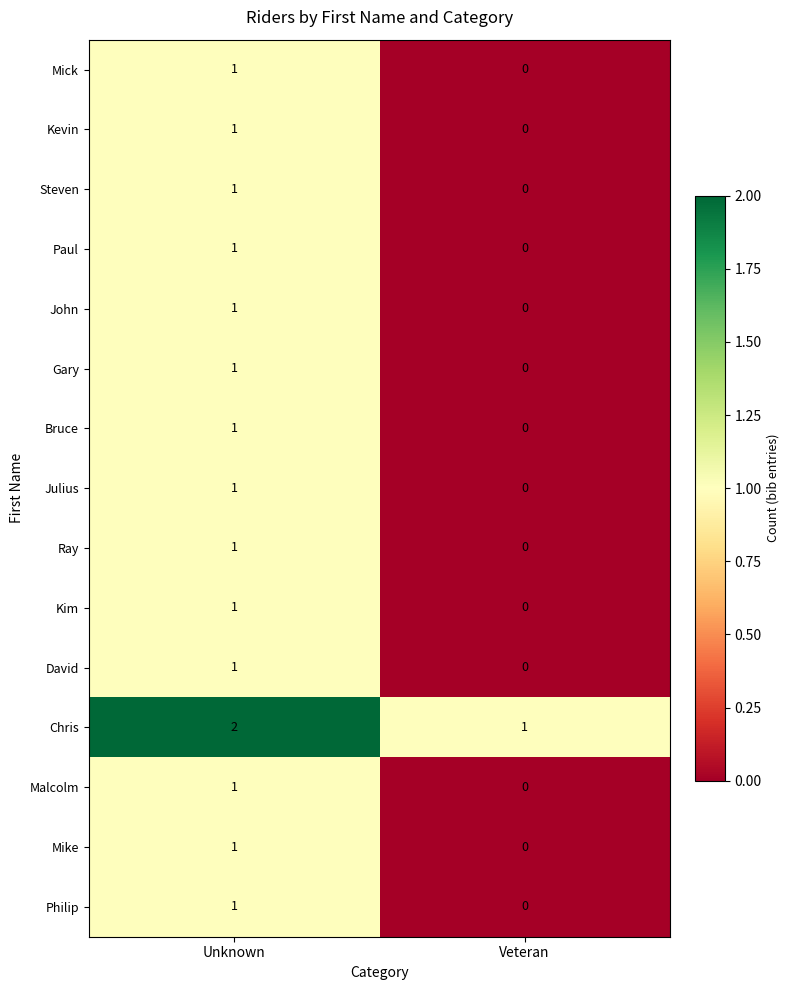

Rank the categories by Steven value from lowest to highest.

Veteran, Unknown